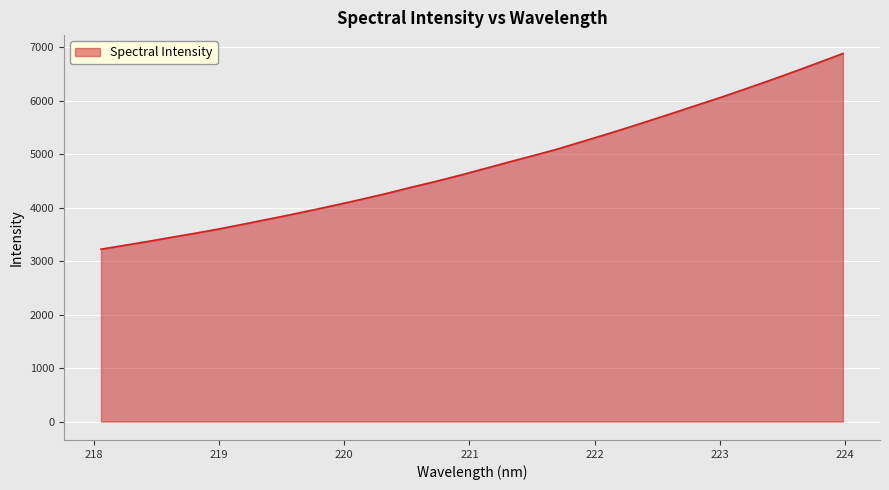

What is the smallest value displayed?

3222.1